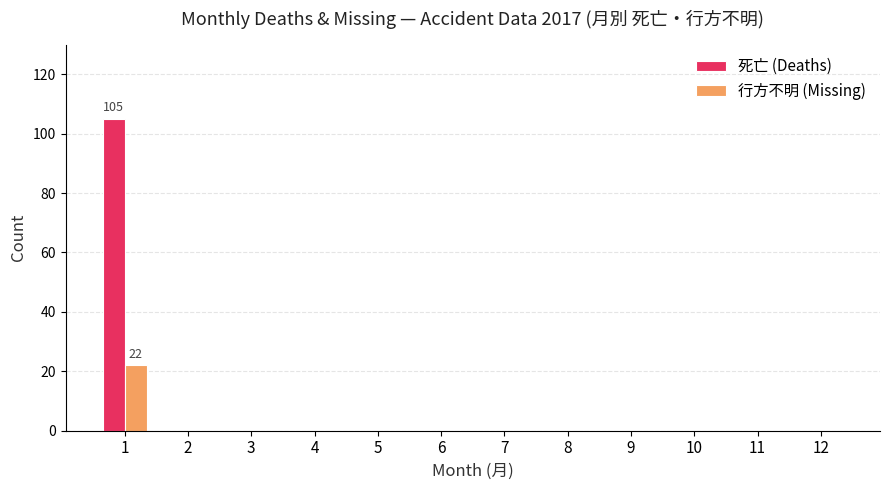

What is the highest value of the 行方不明 (Missing) series?

22